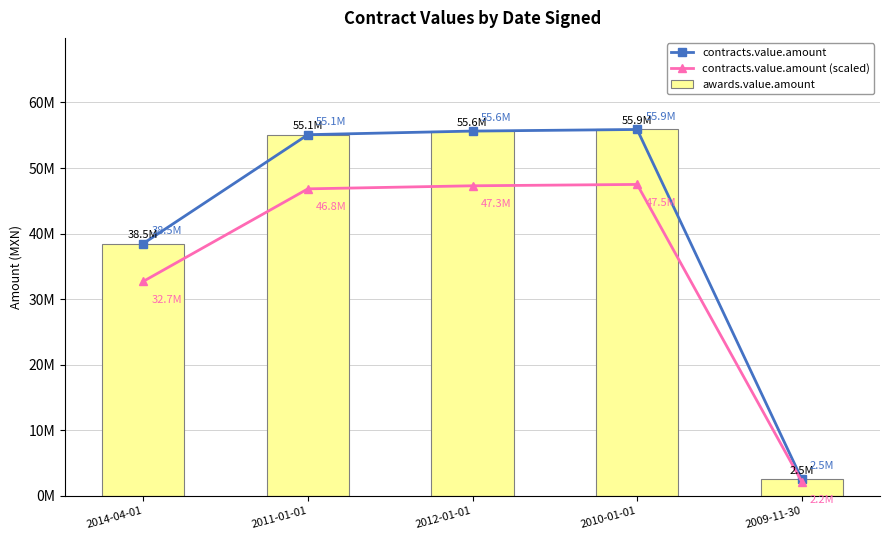

List the labels in order of awards.value.amount value, smallest first.

2009-11-30, 2014-04-01, 2011-01-01, 2012-01-01, 2010-01-01